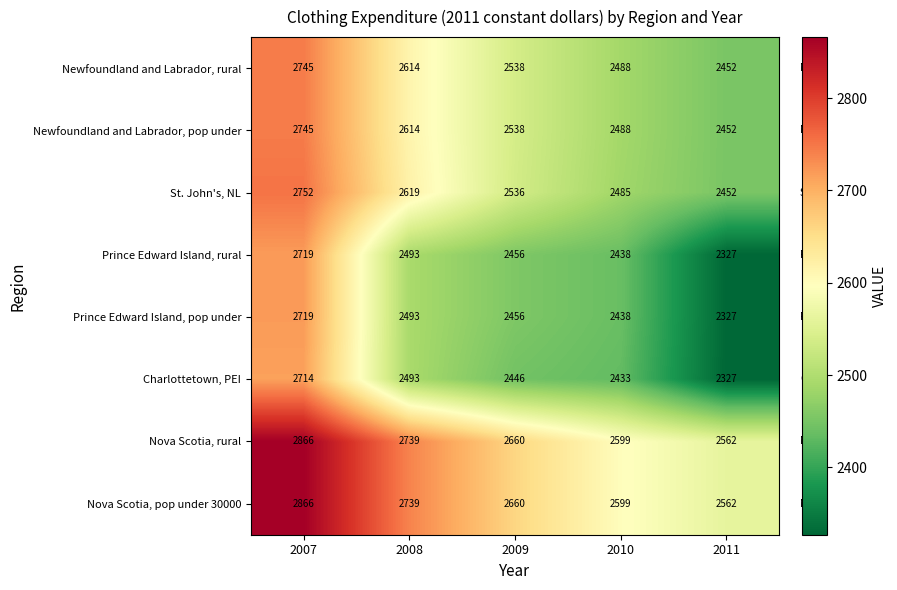

What is the total value across all series at 2007?

22126